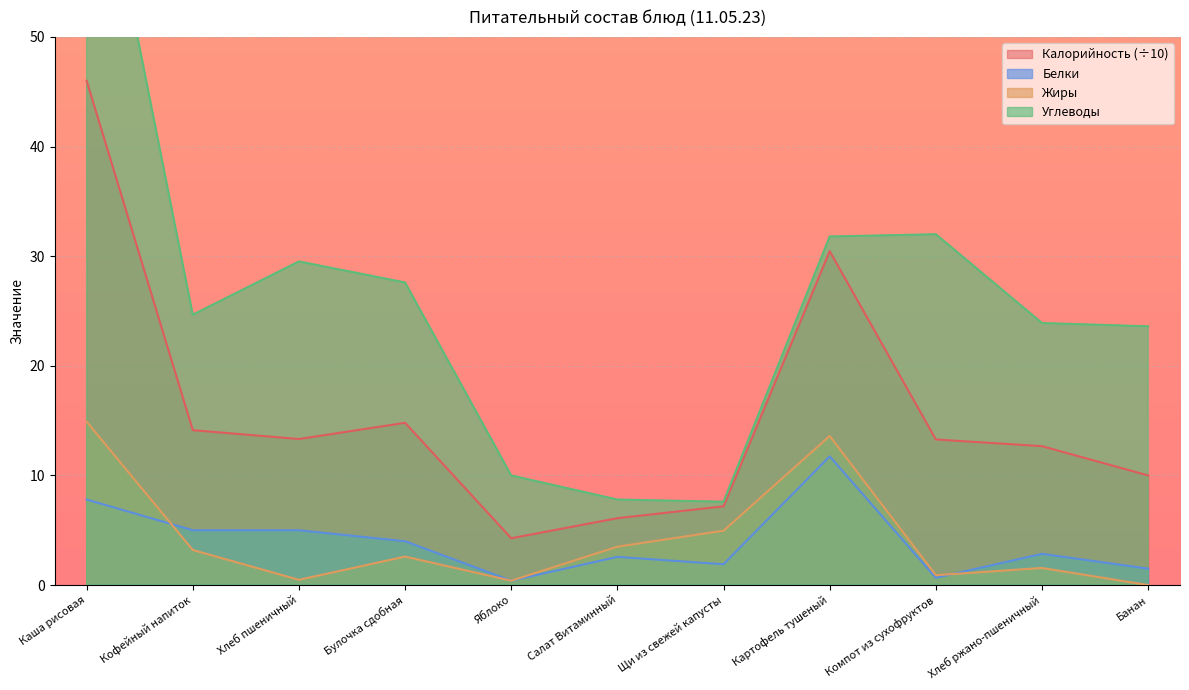

Read the Белки value at Булочка сдобная.

4.0